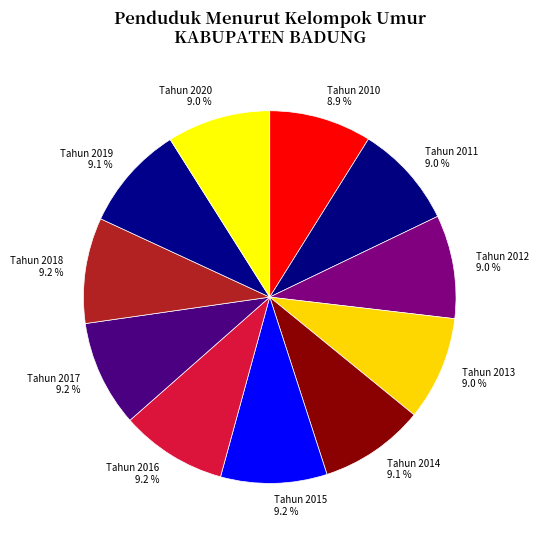

What percentage is NOT represented by Tahun 2020?

91.0%